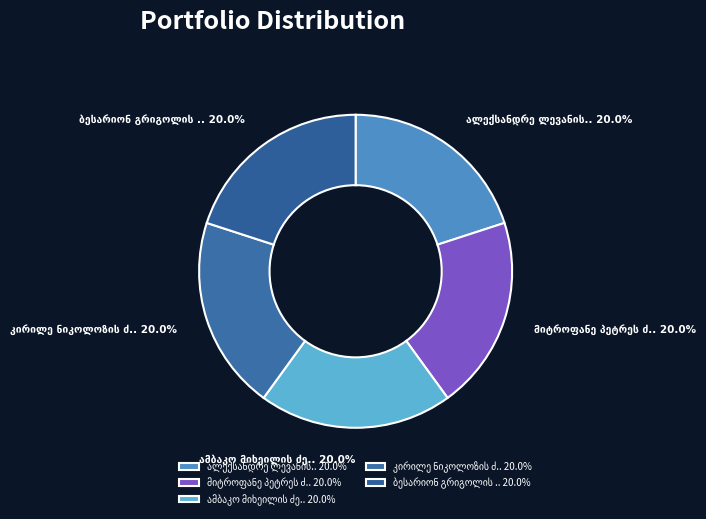

Does any single category account for the majority?

No